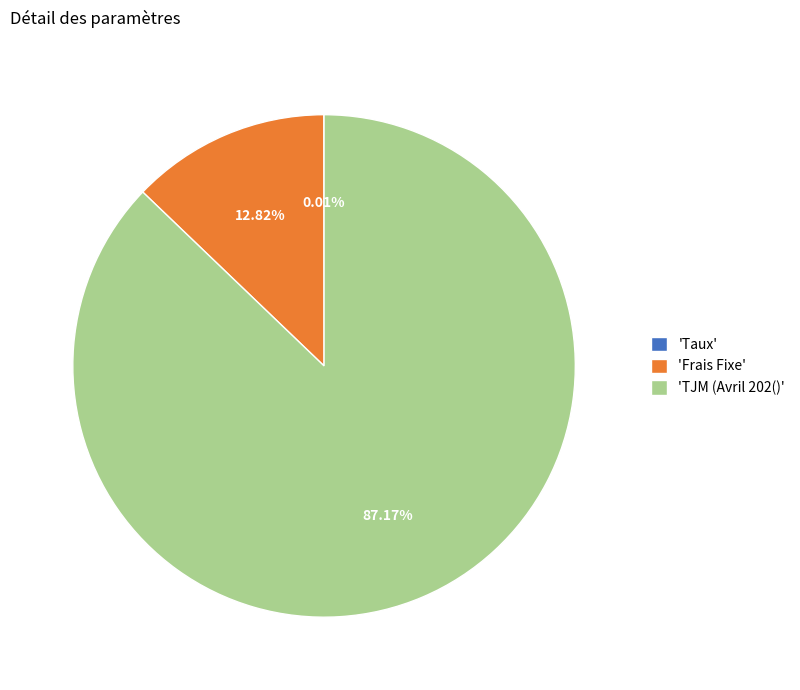

Which has a higher value, 'Frais Fixe' or 'TJM (Avril 202()'?

'TJM (Avril 202()'